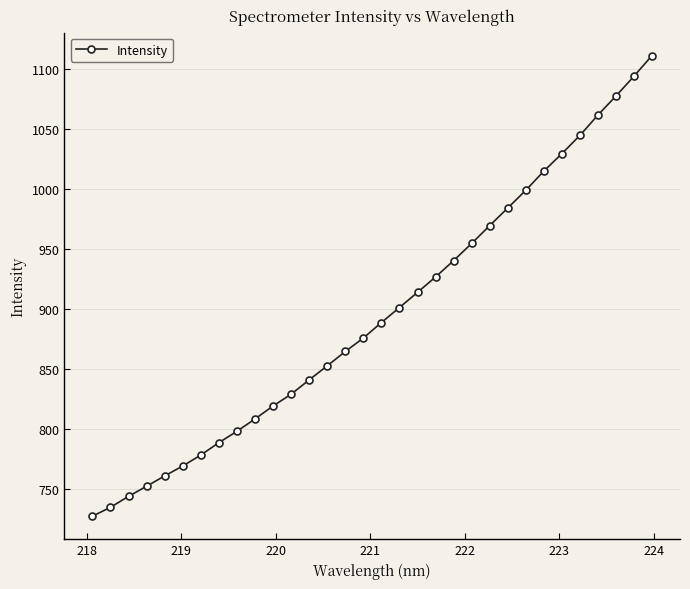

What is the difference between the second highest and minimum values?

366.3